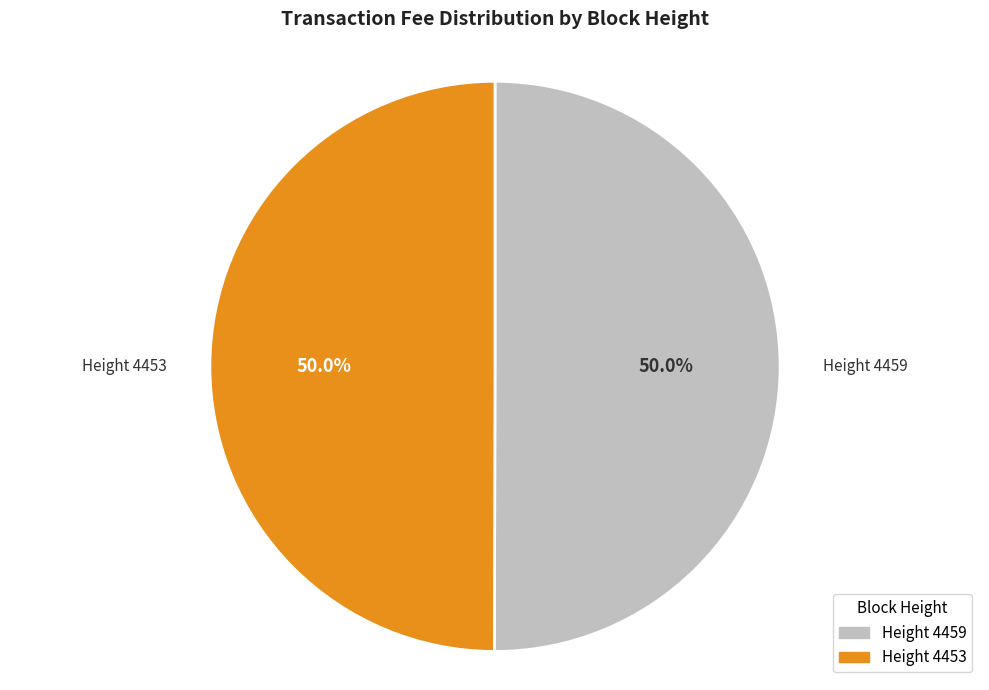

Count the number of slices in the pie.

2